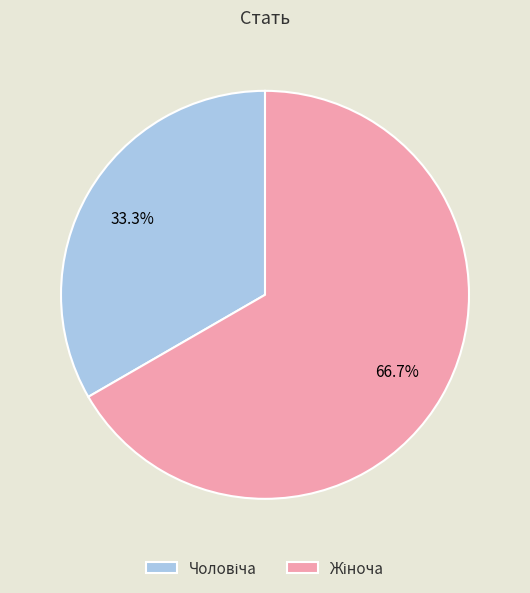

Does any single category account for the majority?

Yes